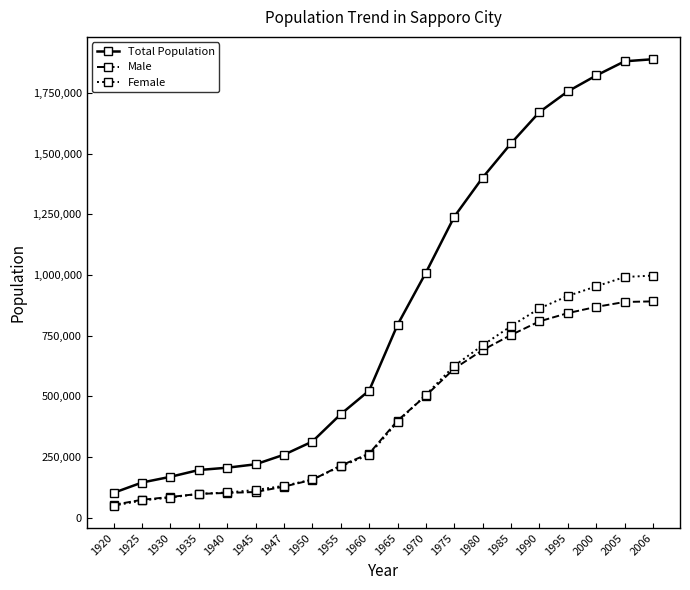

At how many categories does at least one series exceed 1610381?

5